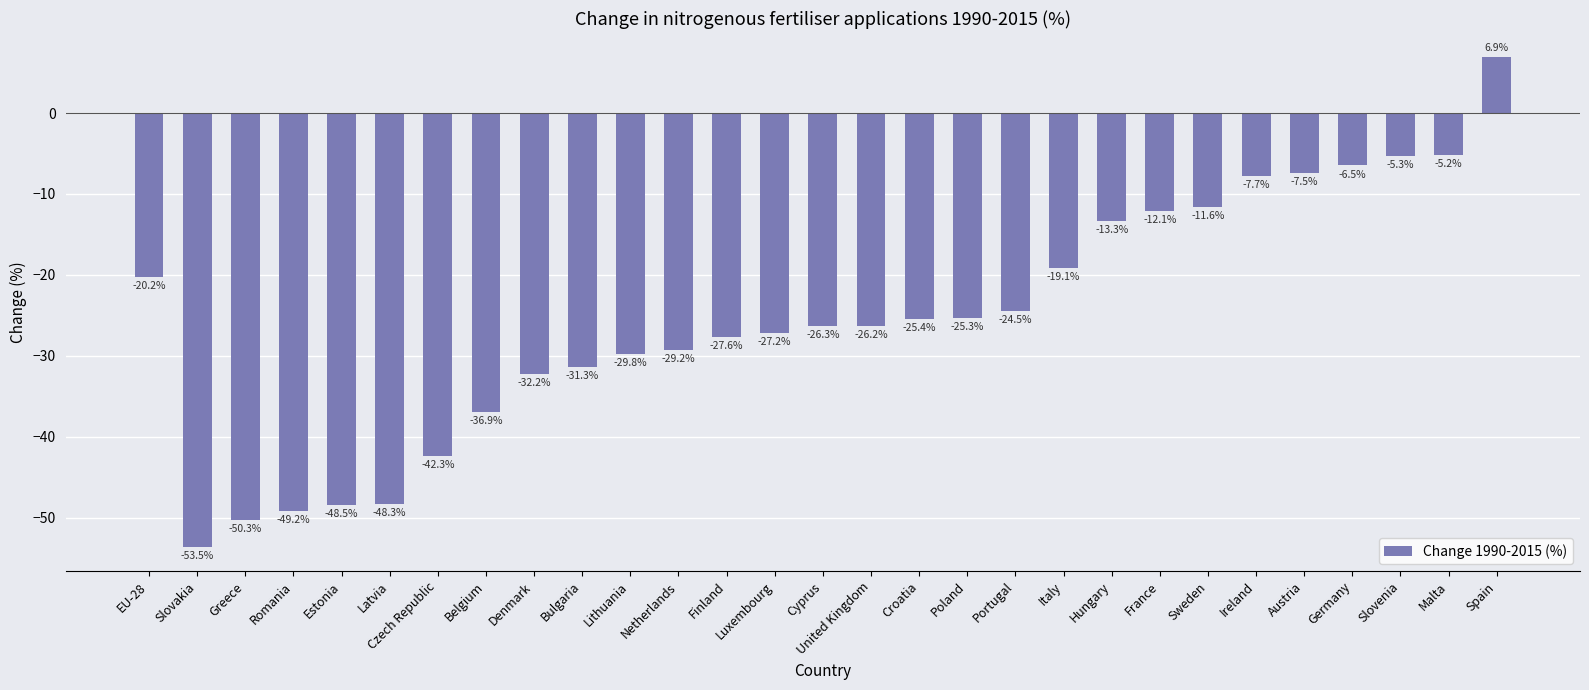

The chart shows a value of -2.9 at Slovenia. True or false?

False